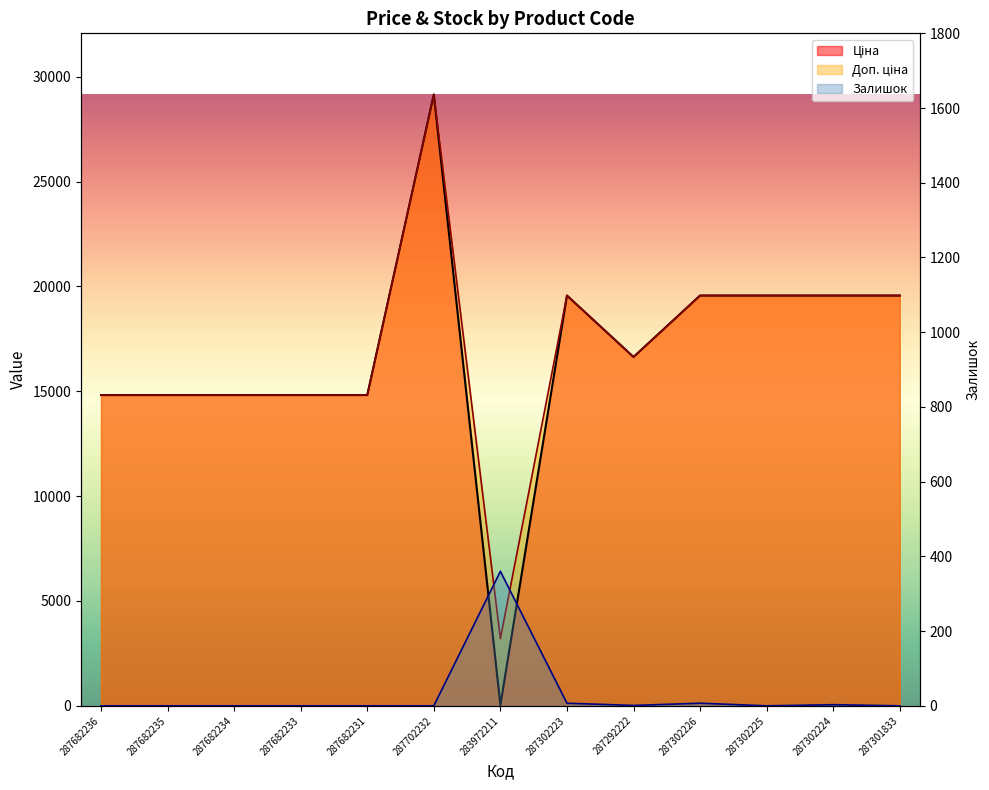

Which label corresponds to the largest value in the chart?

287702232